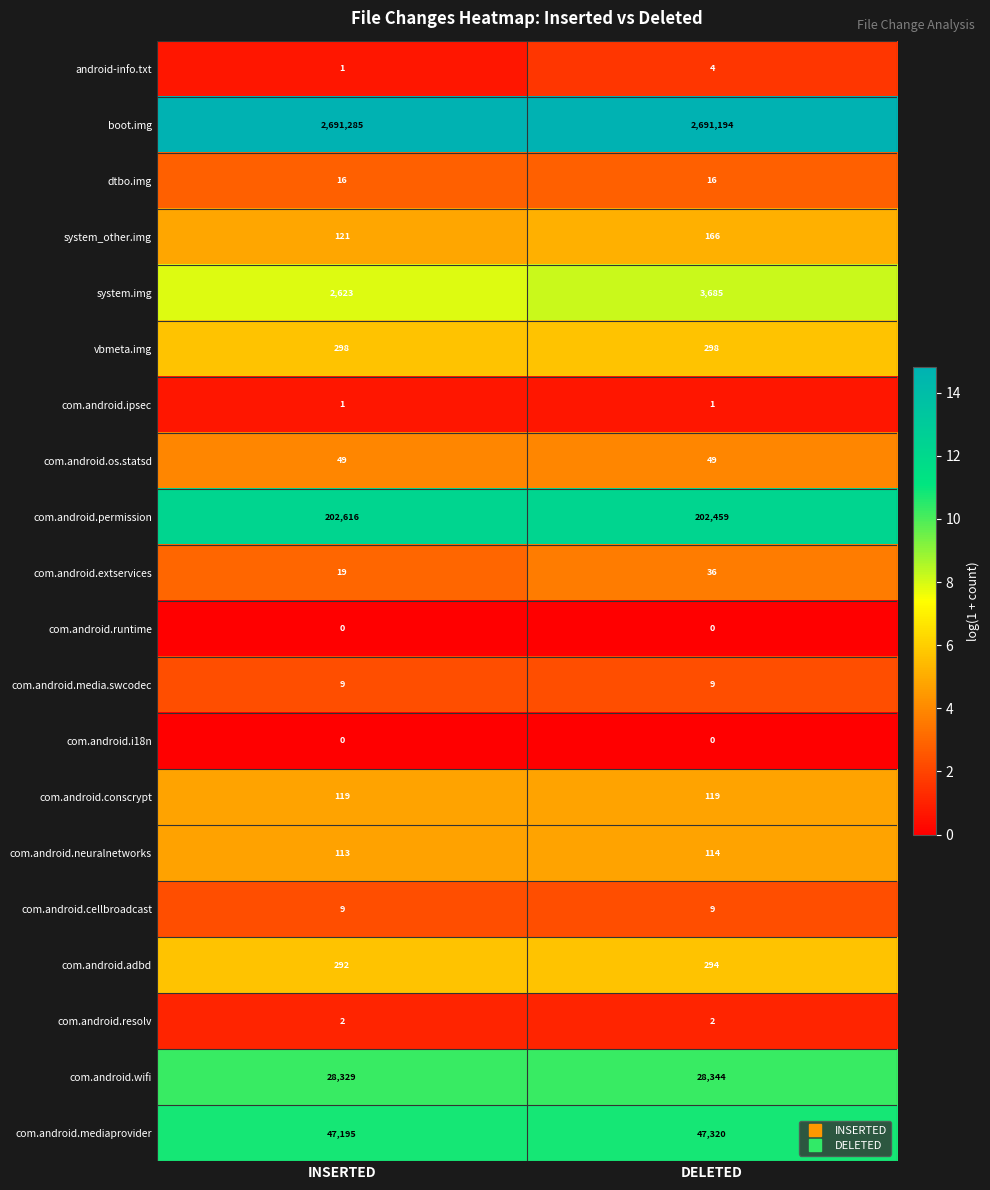

Rank the categories by com.android.adbd value from highest to lowest.

DELETED, INSERTED